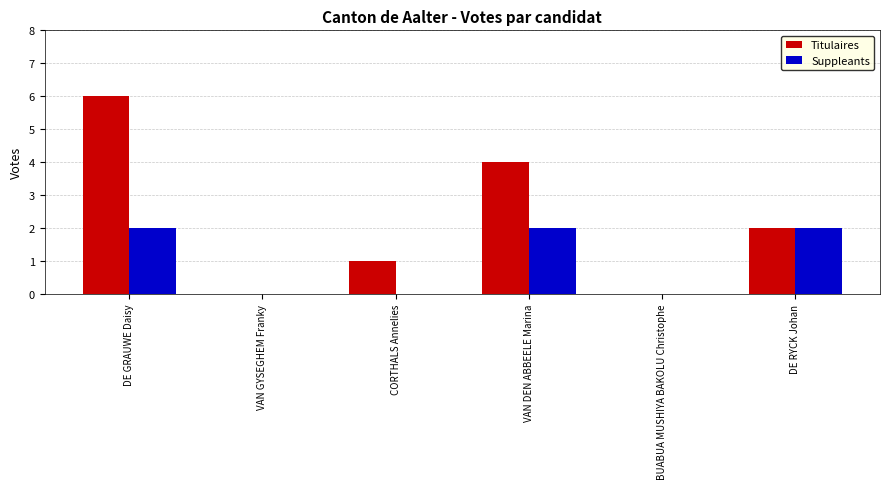

At which label does Titulaires reach its peak?

DE GRAUWE Daisy